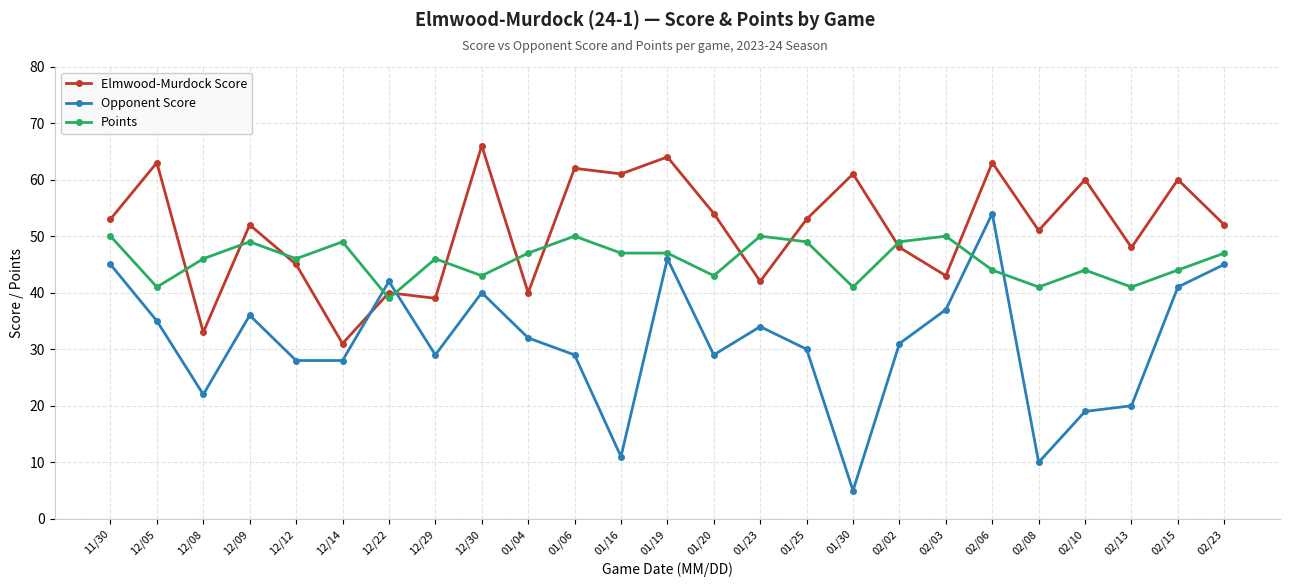

What is the difference between the highest and lowest values at 11/30?

8